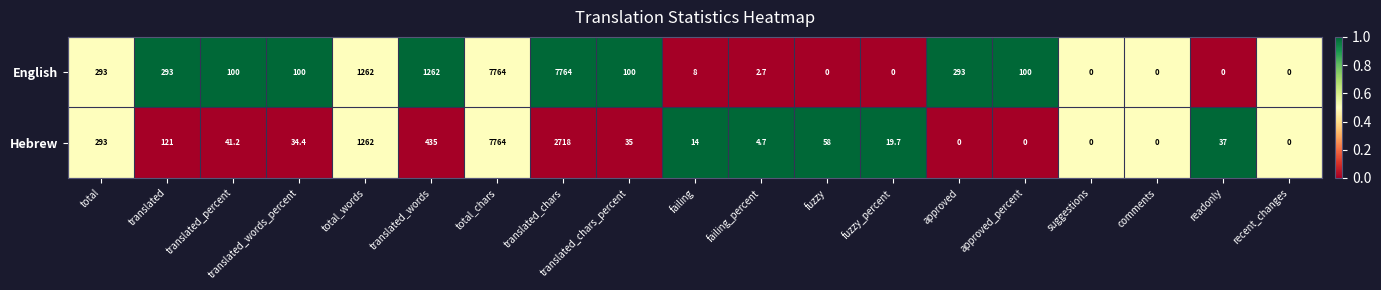

What is the difference between the Hebrew values at fuzzy_percent and fuzzy?

38.3